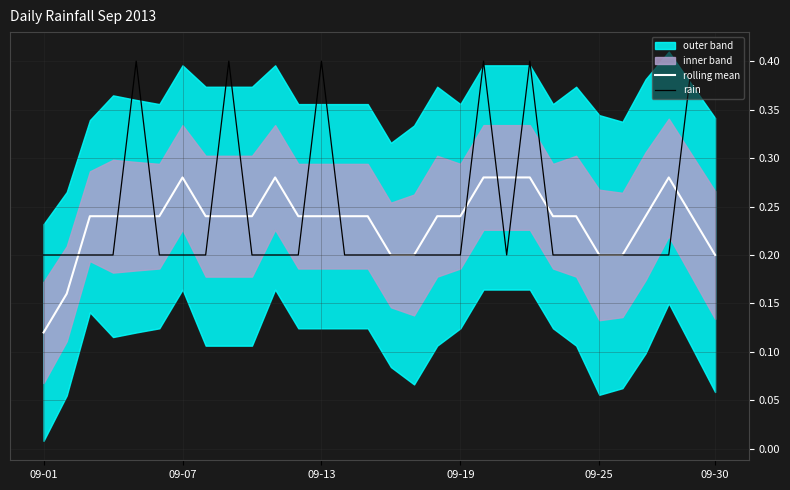

Is it true that rolling mean equals 0.2 at 09-25?

True